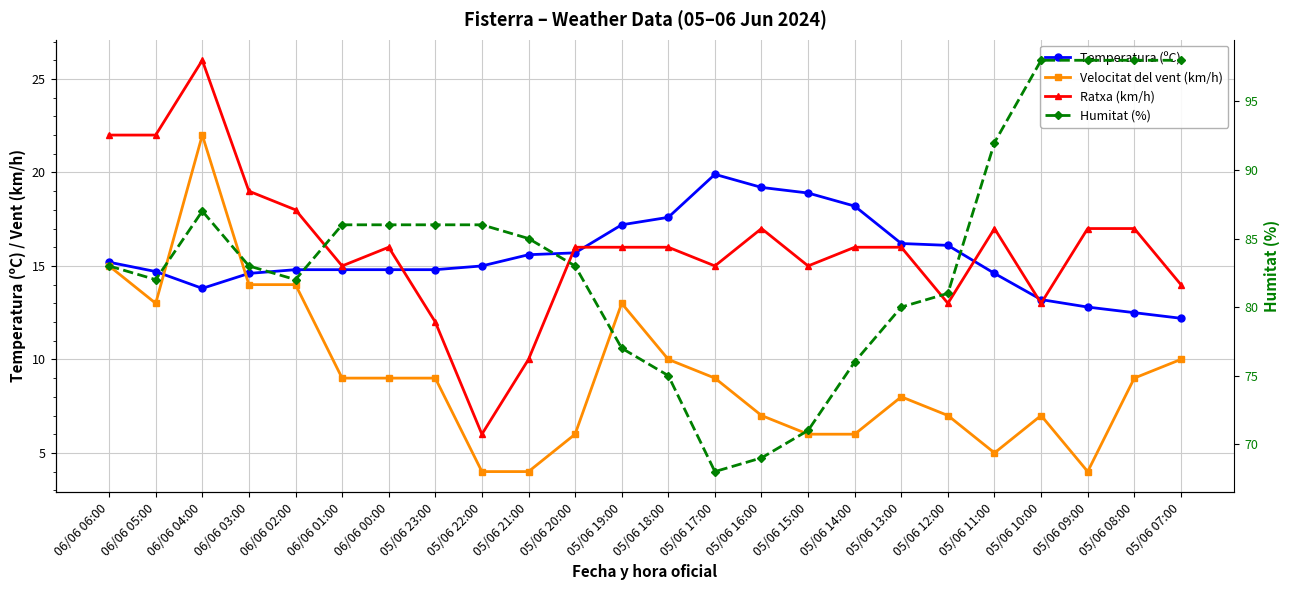

Which series has the widest spread of values?

Humitat (%)